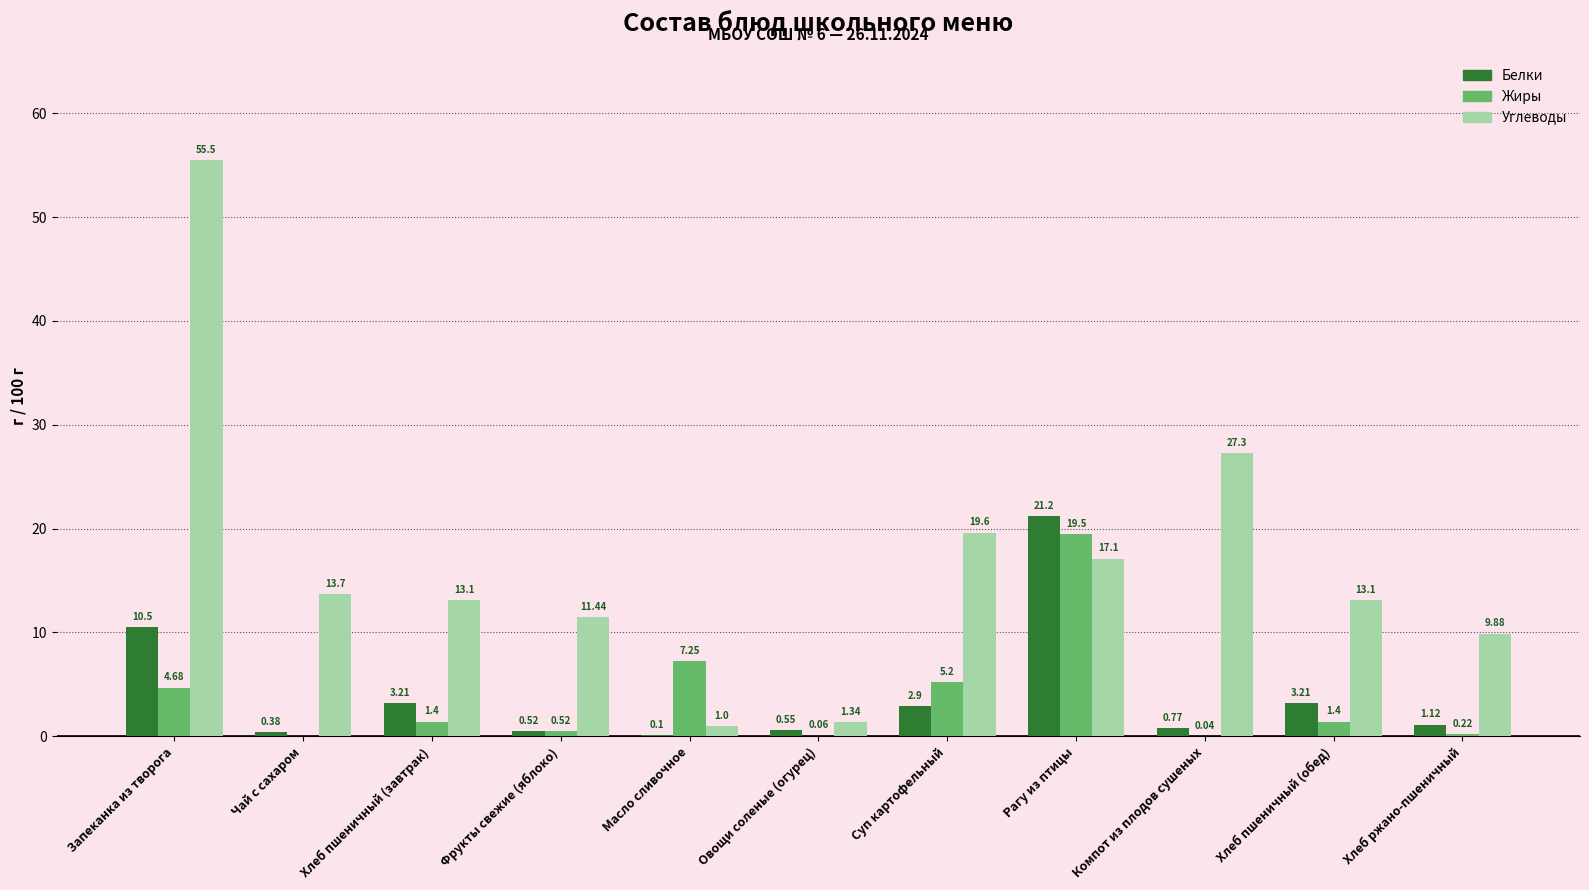

Which category has the highest value across all series?

Запеканка из творога